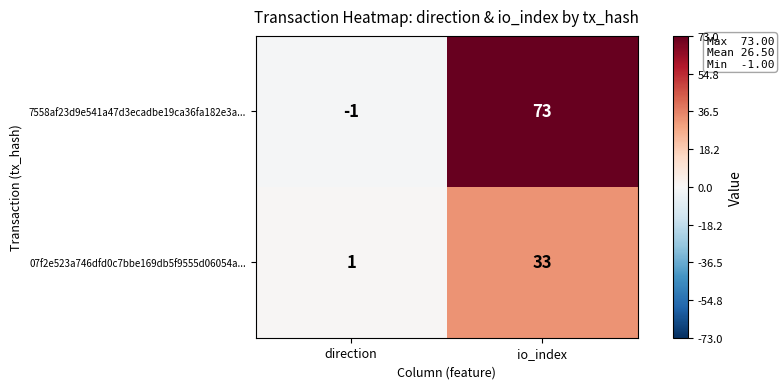

What is the highest value of the 07f2e523a746dfd0c7bbe169db5f9555d06054a... series?

33